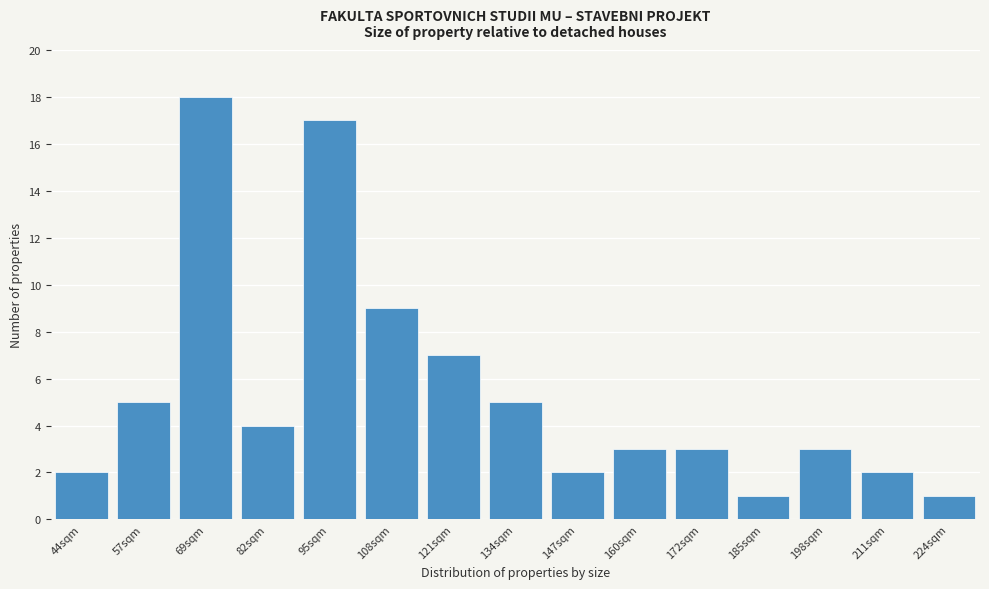

Reading left to right, list all the values displayed in this chart.

2	5	18	4	17	9	7	5	2	3	3	1	3	2	1